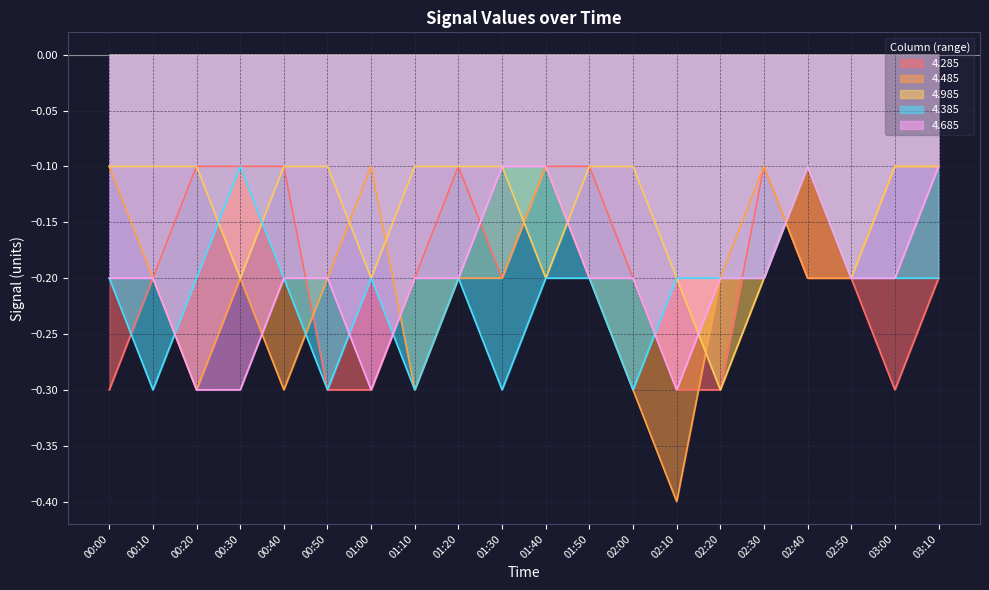

True or false: 4.285 has more than 1 interior local peaks.

True